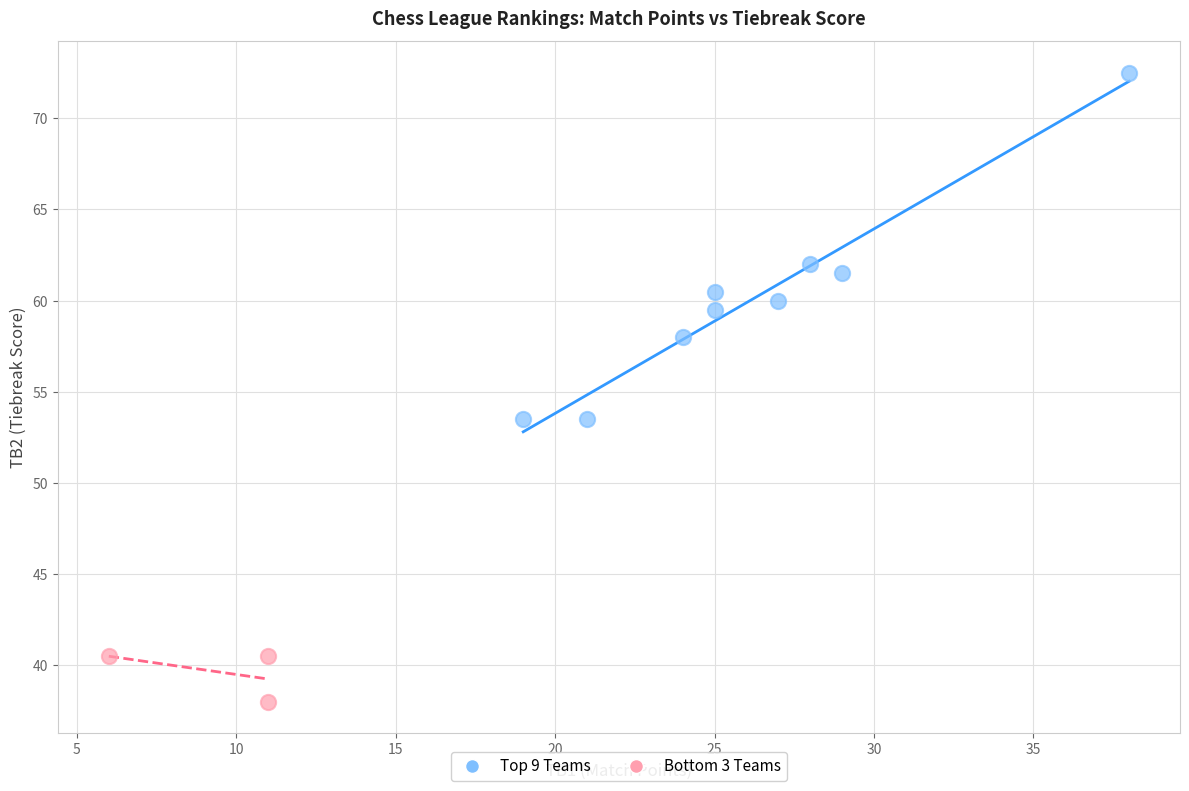

Which series contains the highest Y value?

Top 9 Teams